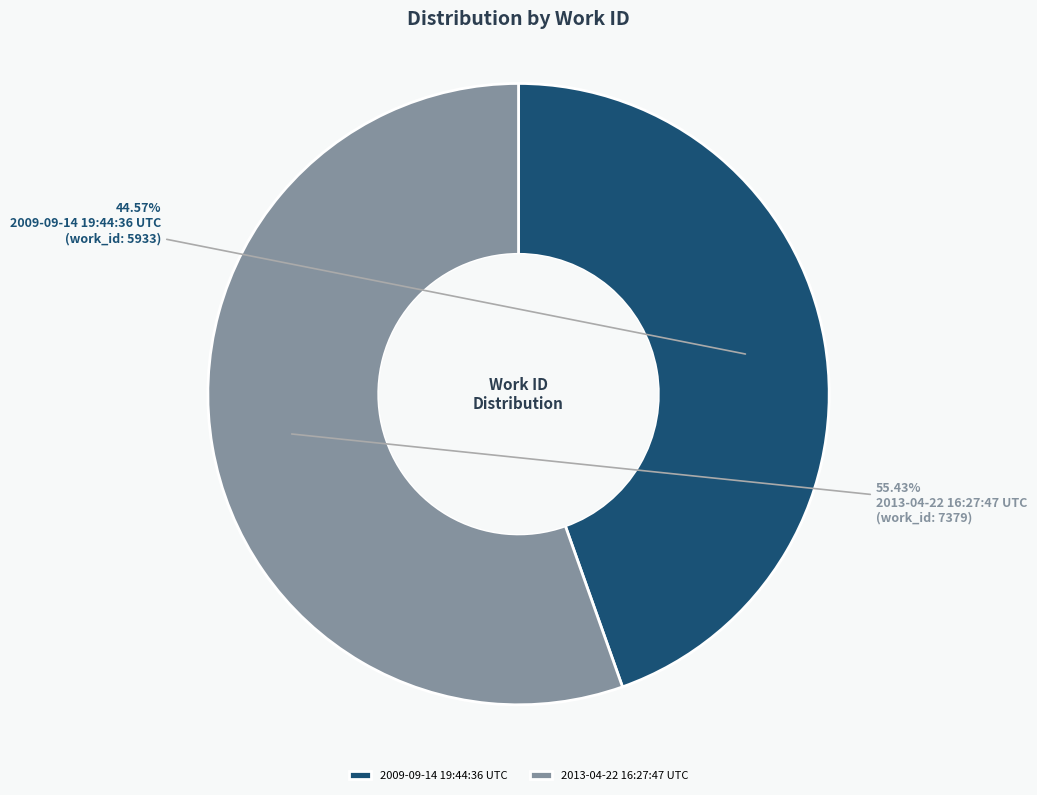

Is 2009-09-14 19:44:36 UTC the majority of the pie?

No